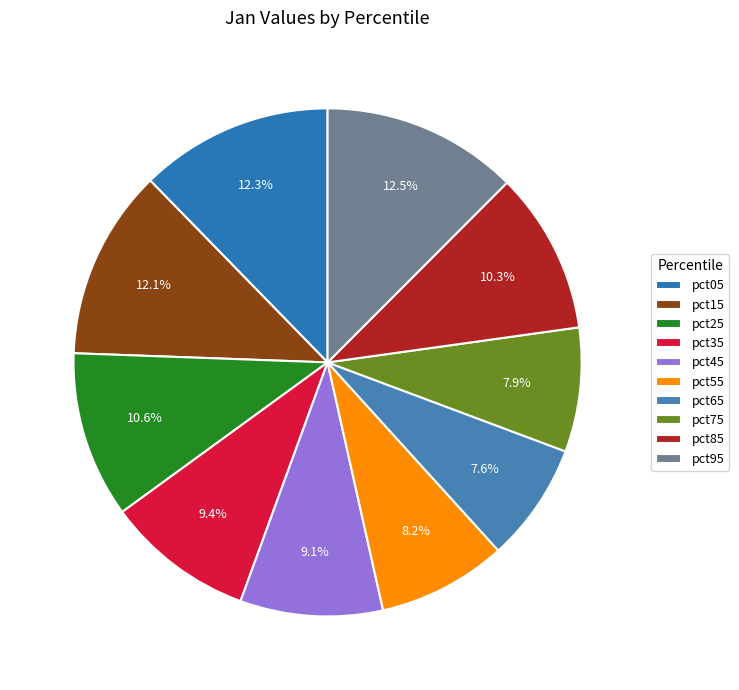

To the nearest percent, what is the combined percentage of pct25 and pct85?

21%